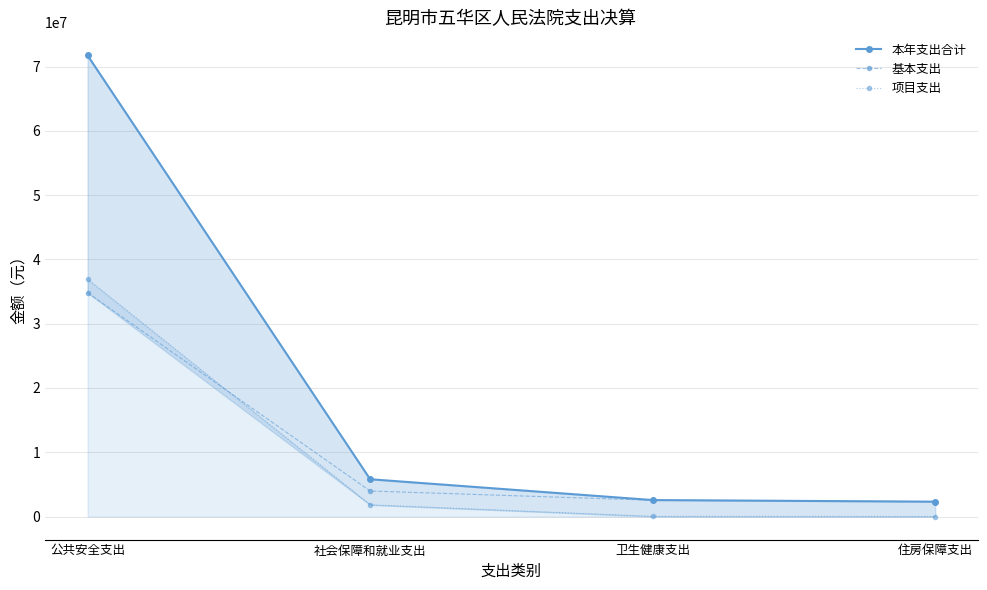

Where is 项目支出 nearest to the value 18461958?

社会保障和就业支出